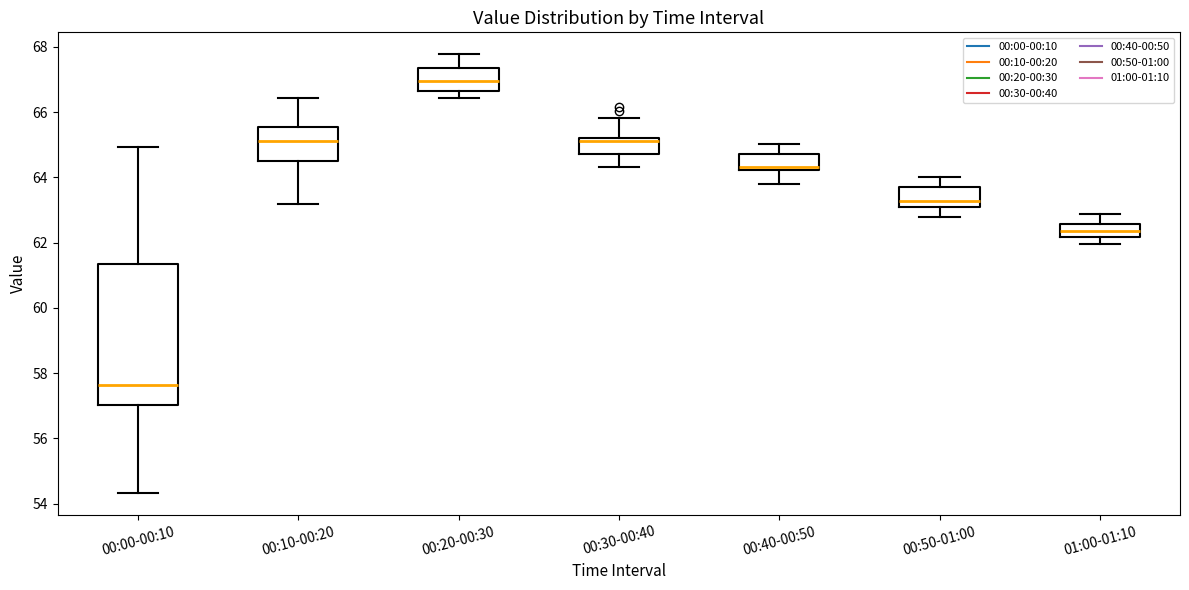

Reading left to right, read every box against the y-axis: the position of its median line, the range the box covers, and the ends of its whiskers. The values are not printed on the chart, so give them approximately, as read against the axis.

00:00-00:10: median 57.6, box 57.0 to 61.4, whiskers 54.4 to 65.0
00:10-00:20: median 65.2, box 64.6 to 65.6, whiskers 63.2 to 66.4
00:20-00:30: median 67.0, box 66.6 to 67.4, whiskers 66.4 to 67.8
00:30-00:40: median 65.2 (just below the box's upper edge), box 64.8 to 65.2, whiskers 64.4 to 65.8
00:40-00:50: median 64.4, box 64.2 to 64.8, whiskers 63.8 to 65.0
00:50-01:00: median 63.2, box 63.0 to 63.8, whiskers 62.8 to 64.0
01:00-01:10: median 62.4, box 62.2 to 62.6, whiskers 62.0 to 62.8